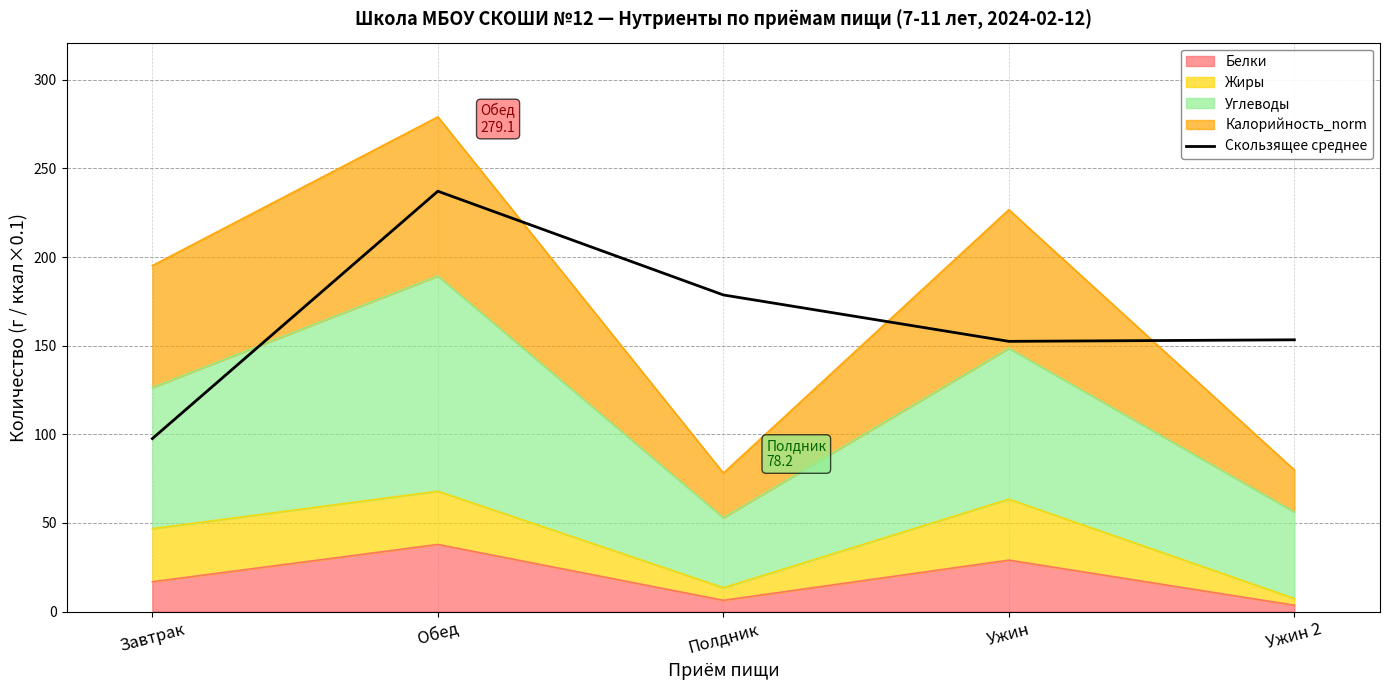

What is the greatest value displayed?

237.2